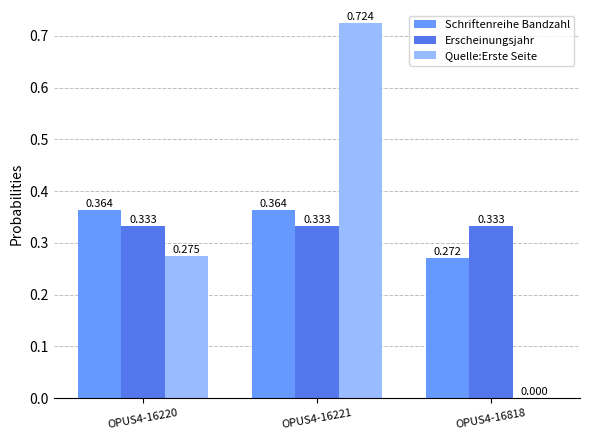

Is it true that Quelle:Erste Seite equals 0.0 at OPUS4-16818?

True